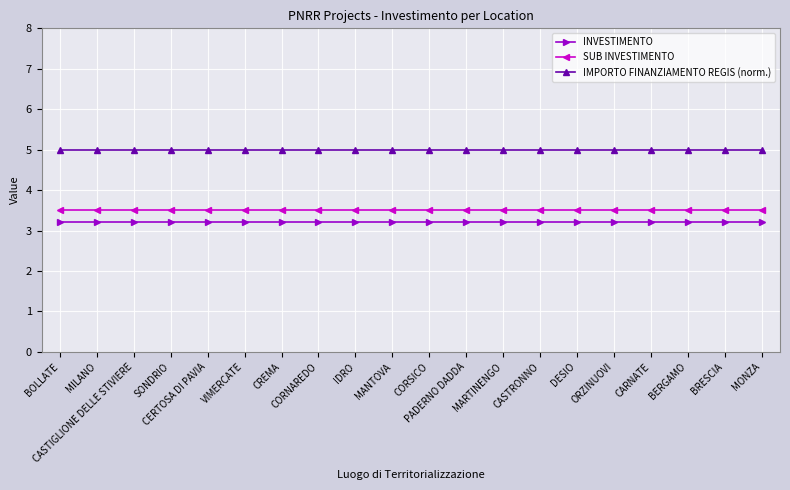

At how many categories does at least one series exceed 3?

20